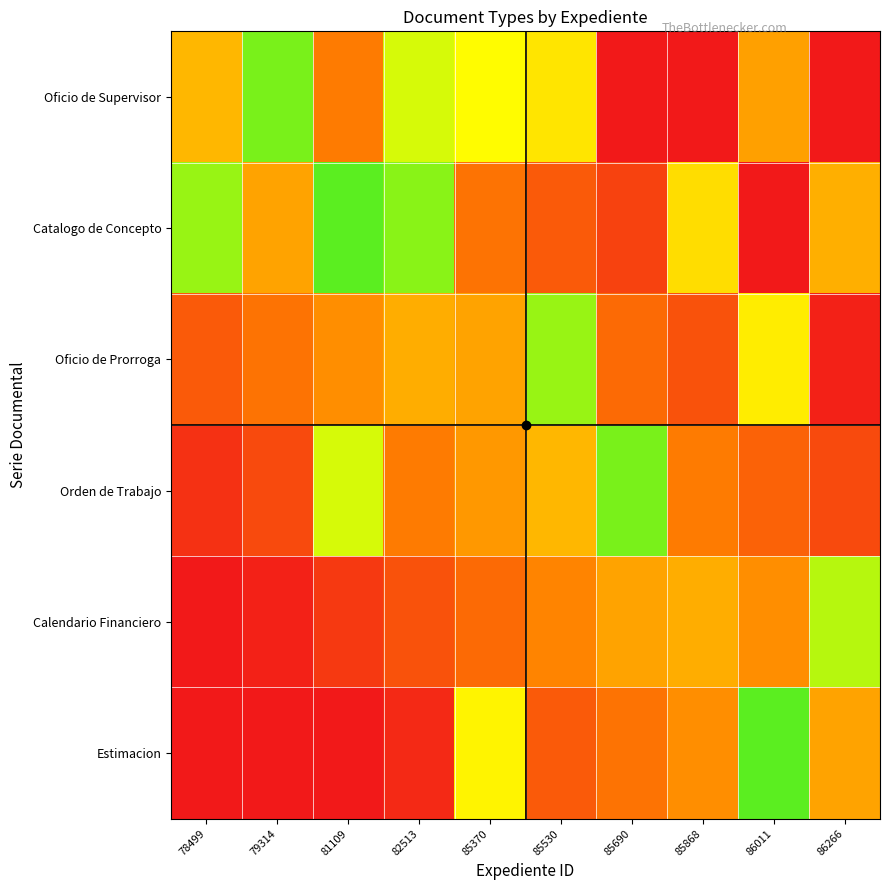

Which label corresponds to the smallest value in the chart?

85690